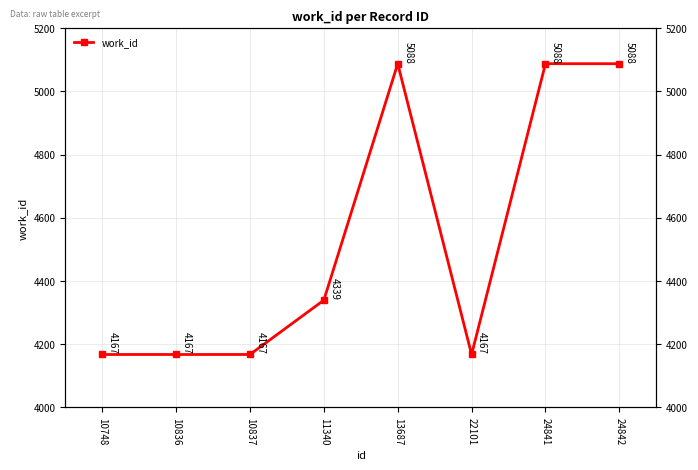

Reading left to right, list all the values displayed in this chart.

4167	4167	4167	4339	5088	4167	5088	5088